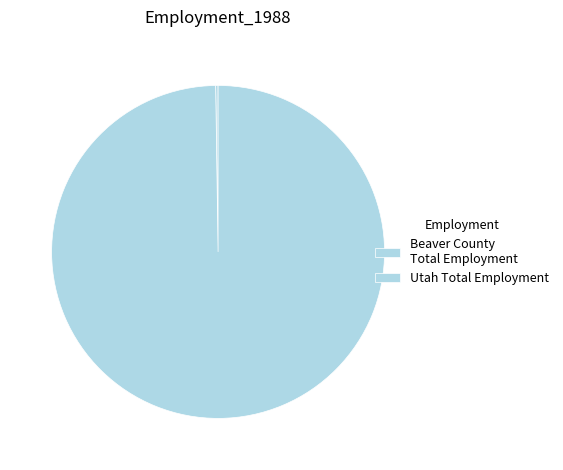

What percentage do Utah Total Employment and Beaver County Total Employment together represent?

100.0%